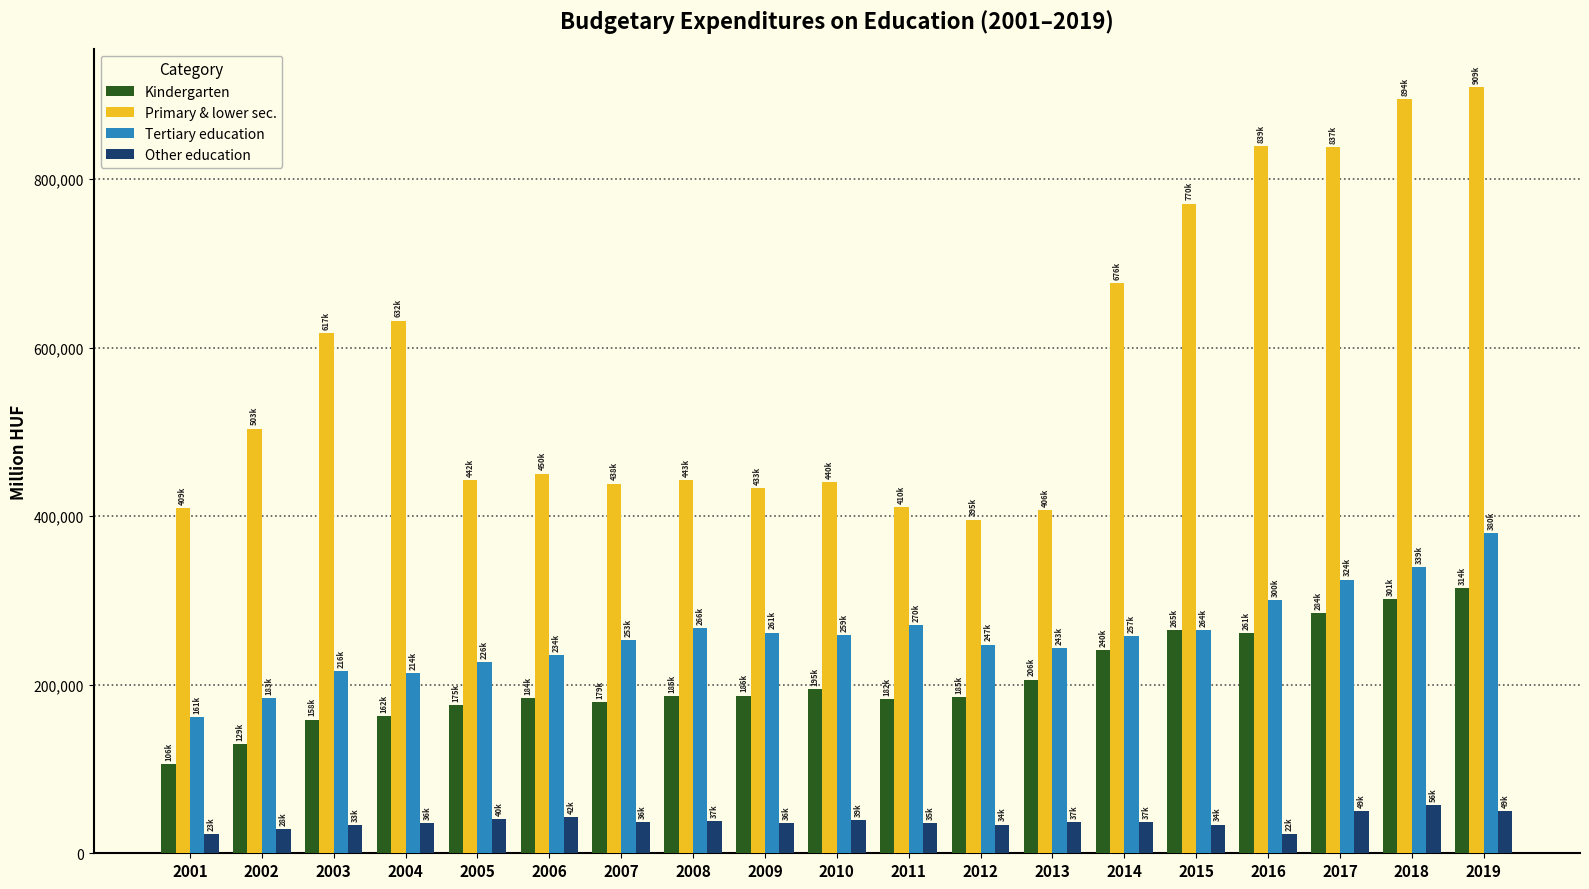

What is the sum of the Primary & lower sec. values at 2012 and 2007?

834622